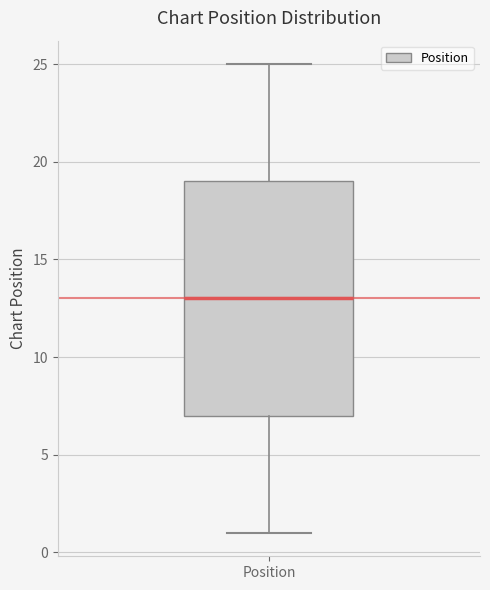

Where does the median line of the box for Position sit on the y-axis? The values are not printed on the chart, so give them approximately, as read against the axis.

13